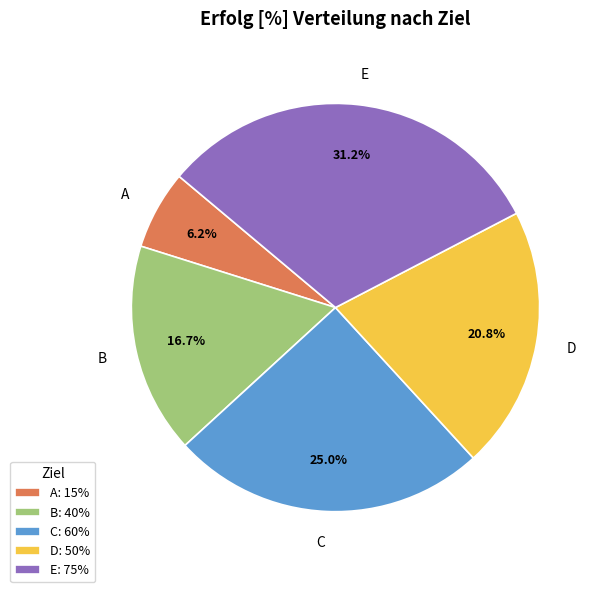

Does any single category account for the majority?

No